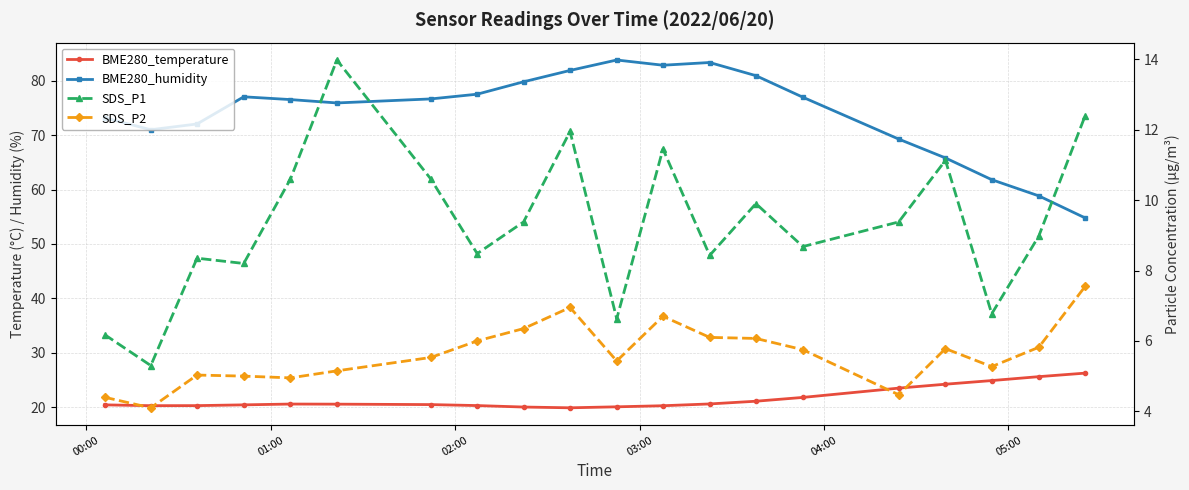

Which series has the largest range (max minus min)?

BME280_humidity